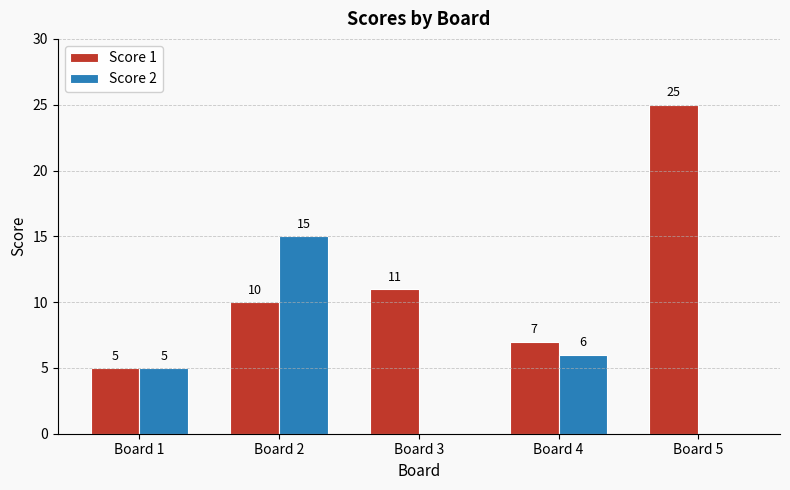

Is the value of Score 1 at Board 1 greater than the value of Score 2 at Board 4?

No